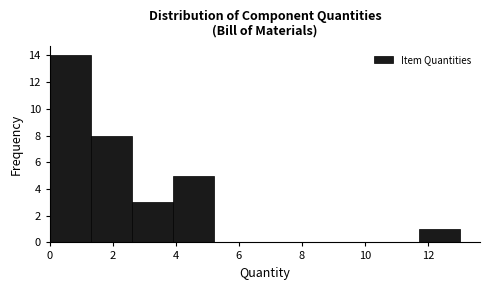

Reading left to right, transcribe this chart: for each bar, give the range it covers on the x-axis and its height. Neither the bar edges nor the heights are printed on the chart, so give them approximately, as read against the axes.

0.0 to 1.3: 14
1.3 to 2.6: 8
2.6 to 3.9: 3
3.9 to 5.2: 5
5.2 to 6.5: 0
6.5 to 7.8: 0
7.8 to 9.1: 0
9.1 to 10.4: 0
10.4 to 11.7: 0
11.7 to 13.0: 1